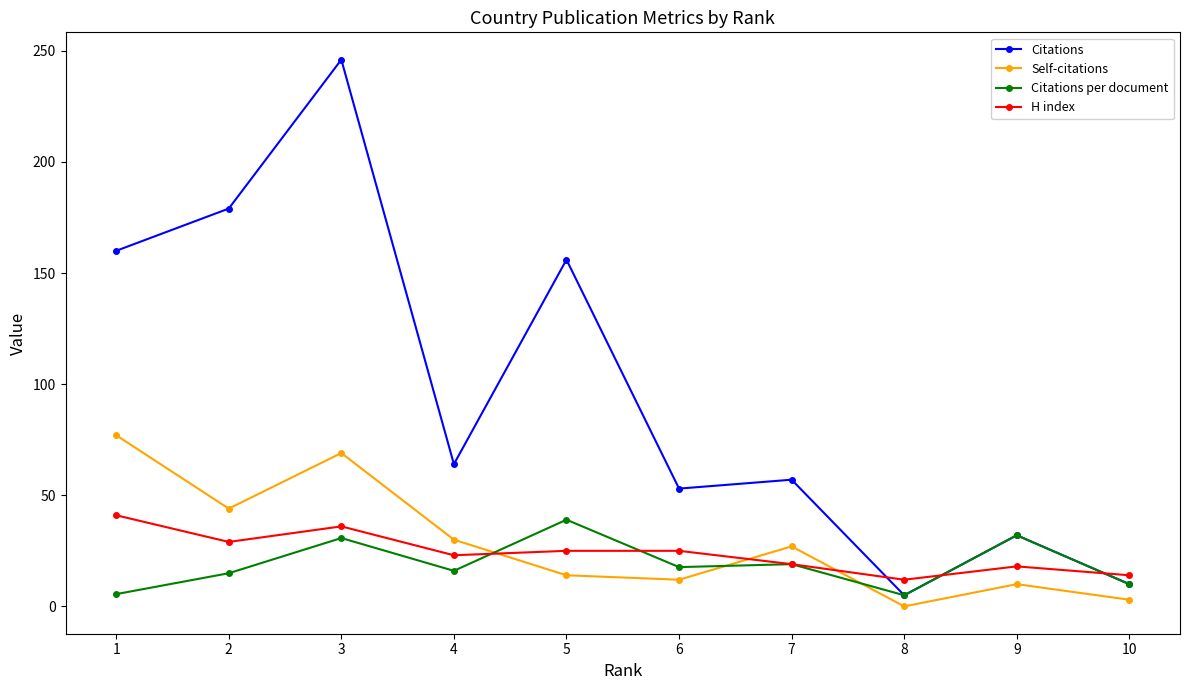

What is the difference between the Self-citations values at 7 and 6?

15.0